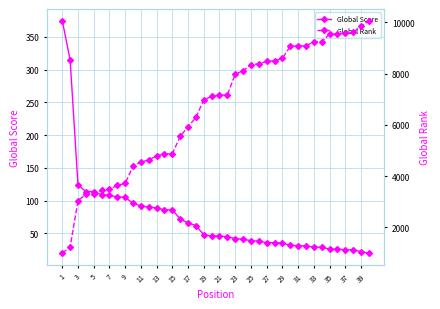

What are all the series names shown in the legend?

Global Score, Global Rank